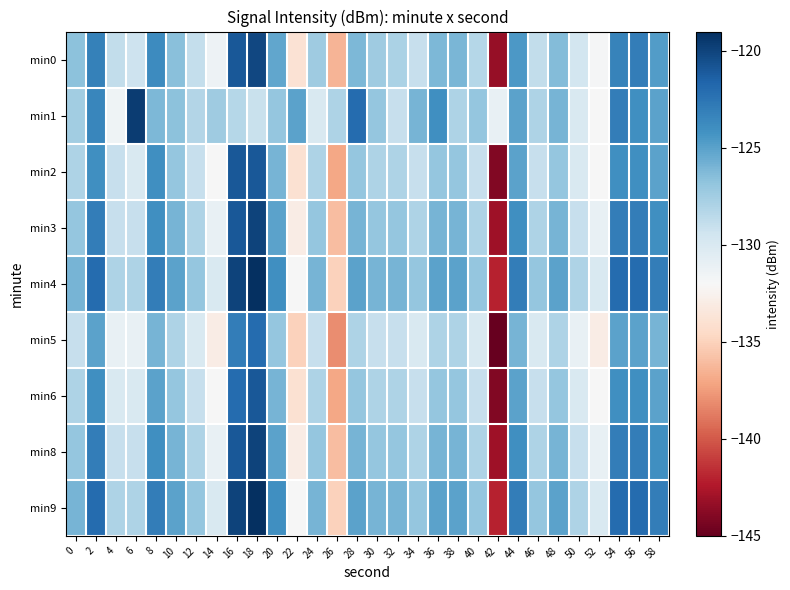

Reading left to right, list all the values displayed in this chart.

min0: 0=-126.7	2=-123.2	4=-128.8	6=-129.3	8=-123.8	10=-126.6	12=-128.9	14=-131.3	16=-121.0	18=-120.2	20=-125.2	22=-133.9	24=-127.3	26=-136.4	28=-126.2	30=-127.4	32=-127.9	34=-129.0	36=-126.2	38=-126.1	40=-128.2	42=-143.3	44=-124.5	46=-128.8	48=-126.3	50=-129.6	52=-131.8	54=-123.4	56=-123.0	58=-124.8
min1: 0=-127.5	2=-123.5	4=-131.5	6=-119.6	8=-126.1	10=-126.6	12=-128.2	14=-127.4	16=-128.3	18=-129.1	20=-127.0	22=-125.0	24=-130.0	26=-128.0	28=-122.0	30=-127.0	32=-129.0	34=-126.0	36=-124.0	38=-128.0	40=-127.0	42=-131.0	44=-125.0	46=-128.0	48=-126.0	50=-130.0	52=-132.0	54=-123.0	56=-124.0	58=-125.0
min2: 0=-128.0	2=-124.0	4=-129.0	6=-130.0	8=-124.0	10=-127.0	12=-129.0	14=-132.0	16=-121.0	18=-121.0	20=-126.0	22=-134.0	24=-128.0	26=-137.0	28=-127.0	30=-128.0	32=-128.0	34=-129.0	36=-127.0	38=-127.0	40=-129.0	42=-144.0	44=-125.0	46=-129.0	48=-127.0	50=-130.0	52=-132.0	54=-124.0	56=-124.0	58=-125.0
min3: 0=-127.0	2=-123.0	4=-129.0	6=-129.0	8=-124.0	10=-126.0	12=-128.0	14=-131.0	16=-121.0	18=-120.0	20=-125.0	22=-133.0	24=-127.0	26=-136.0	28=-126.0	30=-127.0	32=-127.0	34=-128.0	36=-126.0	38=-126.0	40=-128.0	42=-143.0	44=-124.0	46=-128.0	48=-126.0	50=-129.0	52=-131.0	54=-123.0	56=-123.0	58=-124.0
min4: 0=-126.0	2=-122.0	4=-128.0	6=-128.0	8=-123.0	10=-125.0	12=-127.0	14=-130.0	16=-120.0	18=-119.0	20=-124.0	22=-132.0	24=-126.0	26=-135.0	28=-125.0	30=-126.0	32=-126.0	34=-127.0	36=-125.0	38=-125.0	40=-127.0	42=-142.0	44=-123.0	46=-127.0	48=-125.0	50=-128.0	52=-130.0	54=-122.0	56=-122.0	58=-123.0
min5: 0=-129.0	2=-125.0	4=-131.0	6=-131.0	8=-126.0	10=-128.0	12=-130.0	14=-133.0	16=-123.0	18=-122.0	20=-127.0	22=-135.0	24=-129.0	26=-138.0	28=-128.0	30=-129.0	32=-129.0	34=-130.0	36=-128.0	38=-128.0	40=-130.0	42=-145.0	44=-126.0	46=-130.0	48=-128.0	50=-131.0	52=-133.0	54=-125.0	56=-125.0	58=-126.0
min6: 0=-128.0	2=-124.0	4=-130.0	6=-130.0	8=-125.0	10=-127.0	12=-129.0	14=-132.0	16=-122.0	18=-121.0	20=-126.0	22=-134.0	24=-128.0	26=-137.0	28=-127.0	30=-128.0	32=-128.0	34=-129.0	36=-127.0	38=-127.0	40=-129.0	42=-144.0	44=-125.0	46=-129.0	48=-127.0	50=-130.0	52=-132.0	54=-124.0	56=-124.0	58=-125.0
min8: 0=-127.0	2=-123.0	4=-129.0	6=-129.0	8=-124.0	10=-126.0	12=-128.0	14=-131.0	16=-121.0	18=-120.0	20=-125.0	22=-133.0	24=-127.0	26=-136.0	28=-126.0	30=-127.0	32=-127.0	34=-128.0	36=-126.0	38=-126.0	40=-128.0	42=-143.0	44=-124.0	46=-128.0	48=-126.0	50=-129.0	52=-131.0	54=-123.0	56=-123.0	58=-124.0
min9: 0=-126.0	2=-122.0	4=-128.0	6=-128.0	8=-123.0	10=-125.0	12=-127.0	14=-130.0	16=-120.0	18=-119.0	20=-124.0	22=-132.0	24=-126.0	26=-135.0	28=-125.0	30=-126.0	32=-126.0	34=-127.0	36=-125.0	38=-125.0	40=-127.0	42=-142.0	44=-123.0	46=-127.0	48=-125.0	50=-128.0	52=-130.0	54=-122.0	56=-122.0	58=-123.0